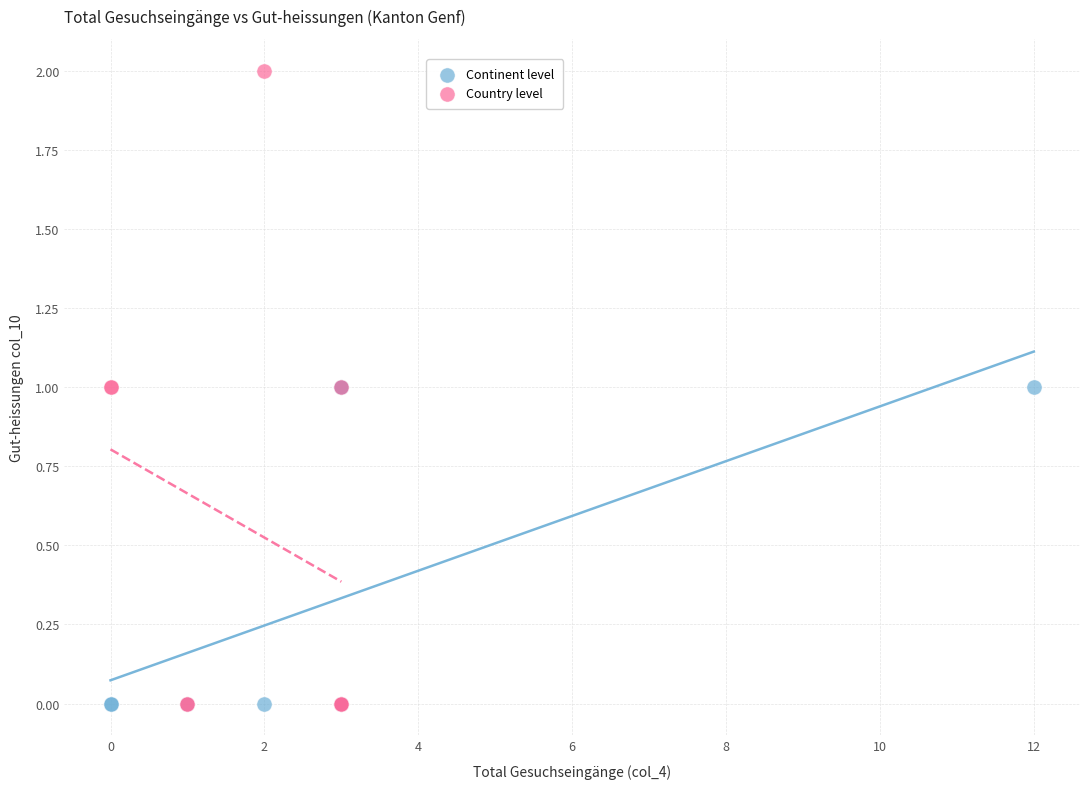

Which series has the largest Y range (max minus min)?

Country level